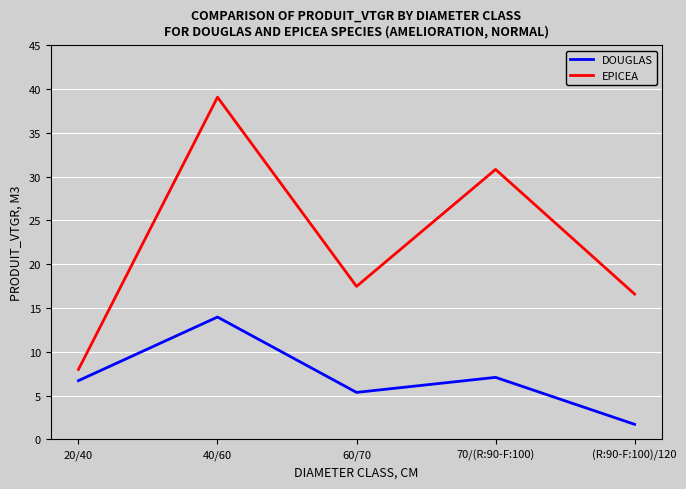

Which category has the lowest value in the EPICEA series?

20/40